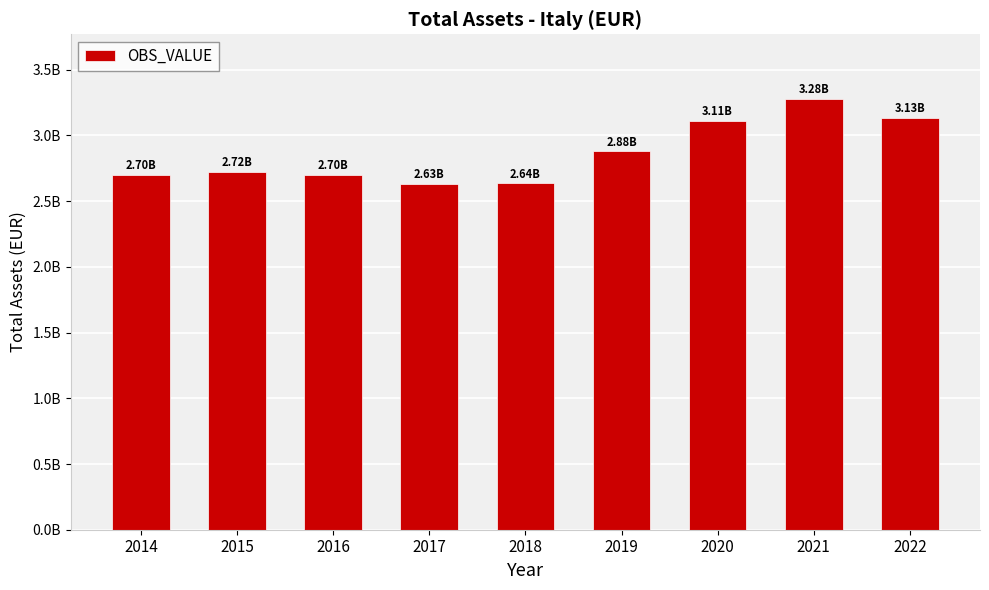

Are the bars horizontal?

No